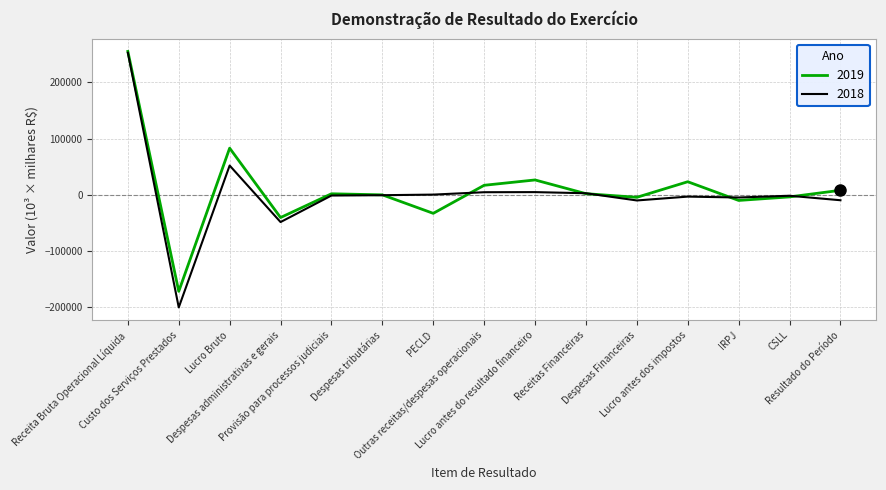

Which series has the widest spread of values?

2018